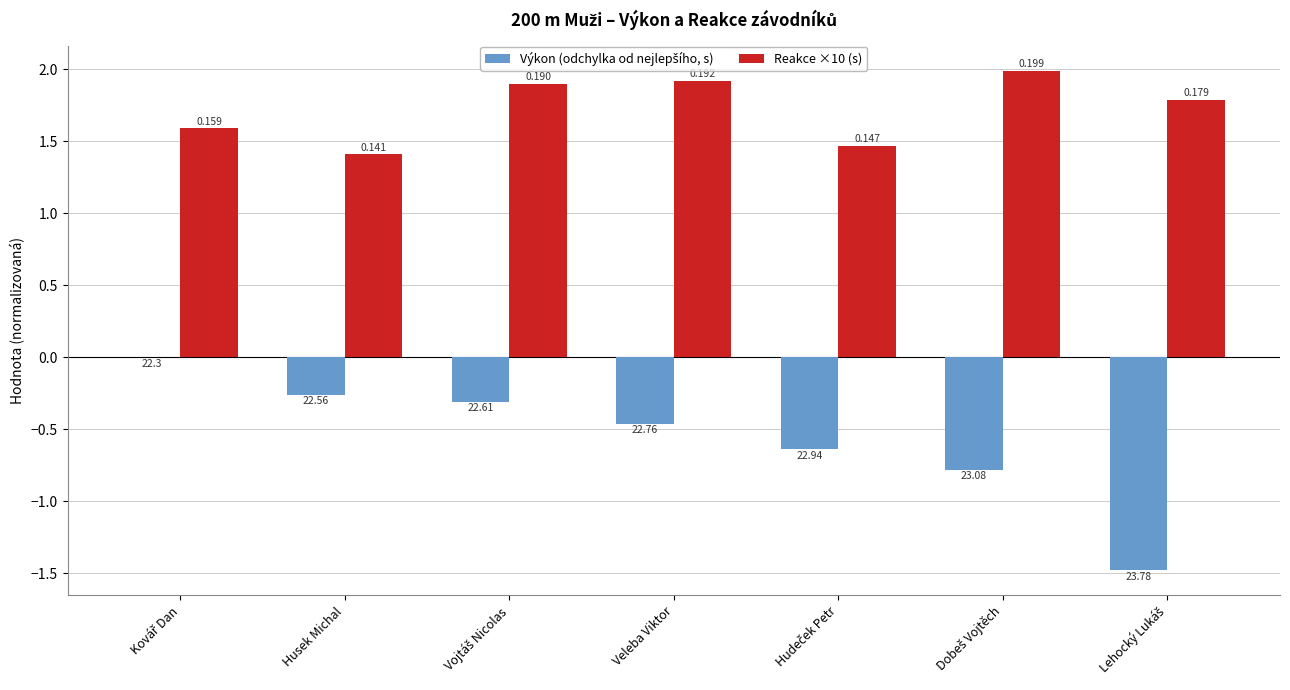

Is it true that Reakce ×10 (s) equals 0.9 at Hudeček Petr?

False